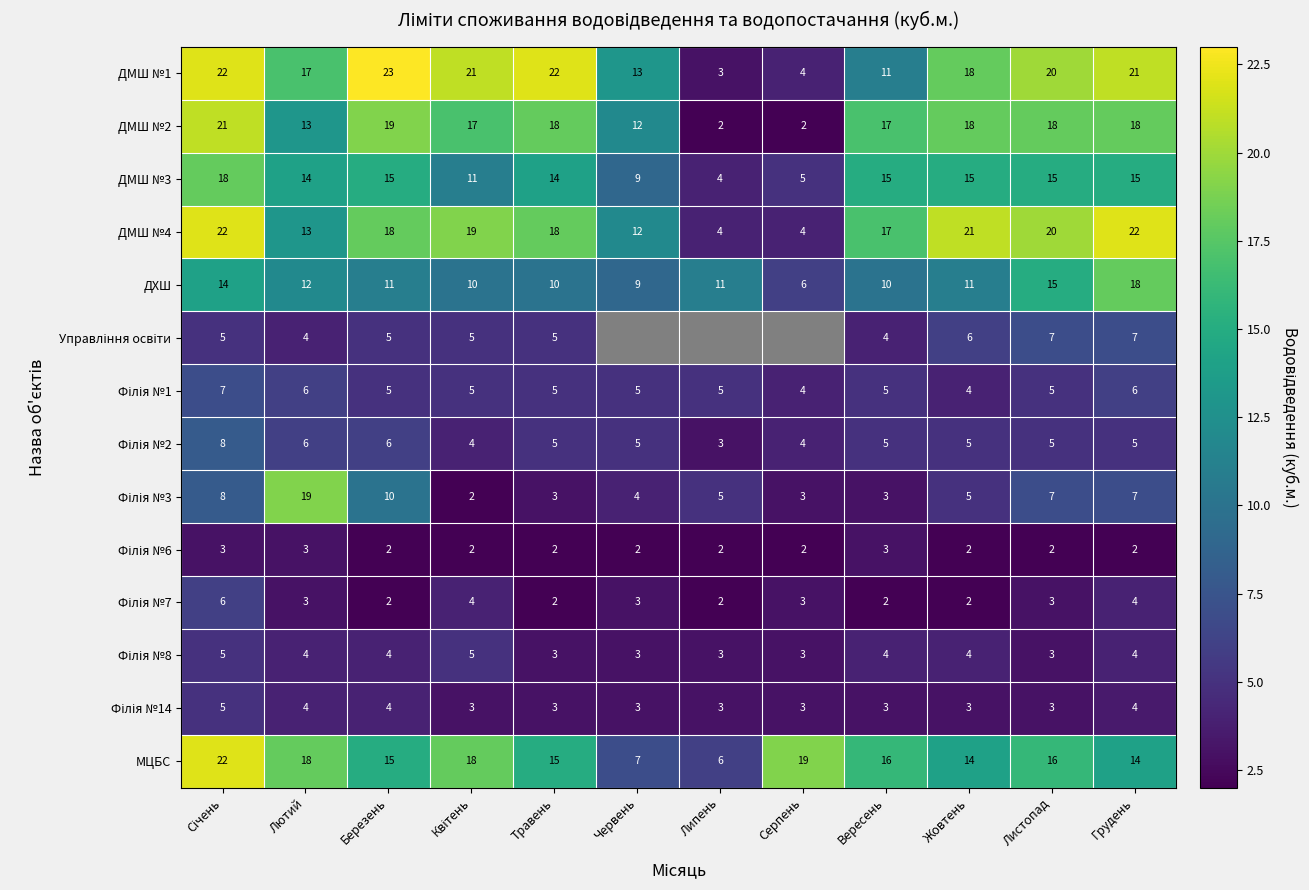

Count the number of categories in the chart.

12